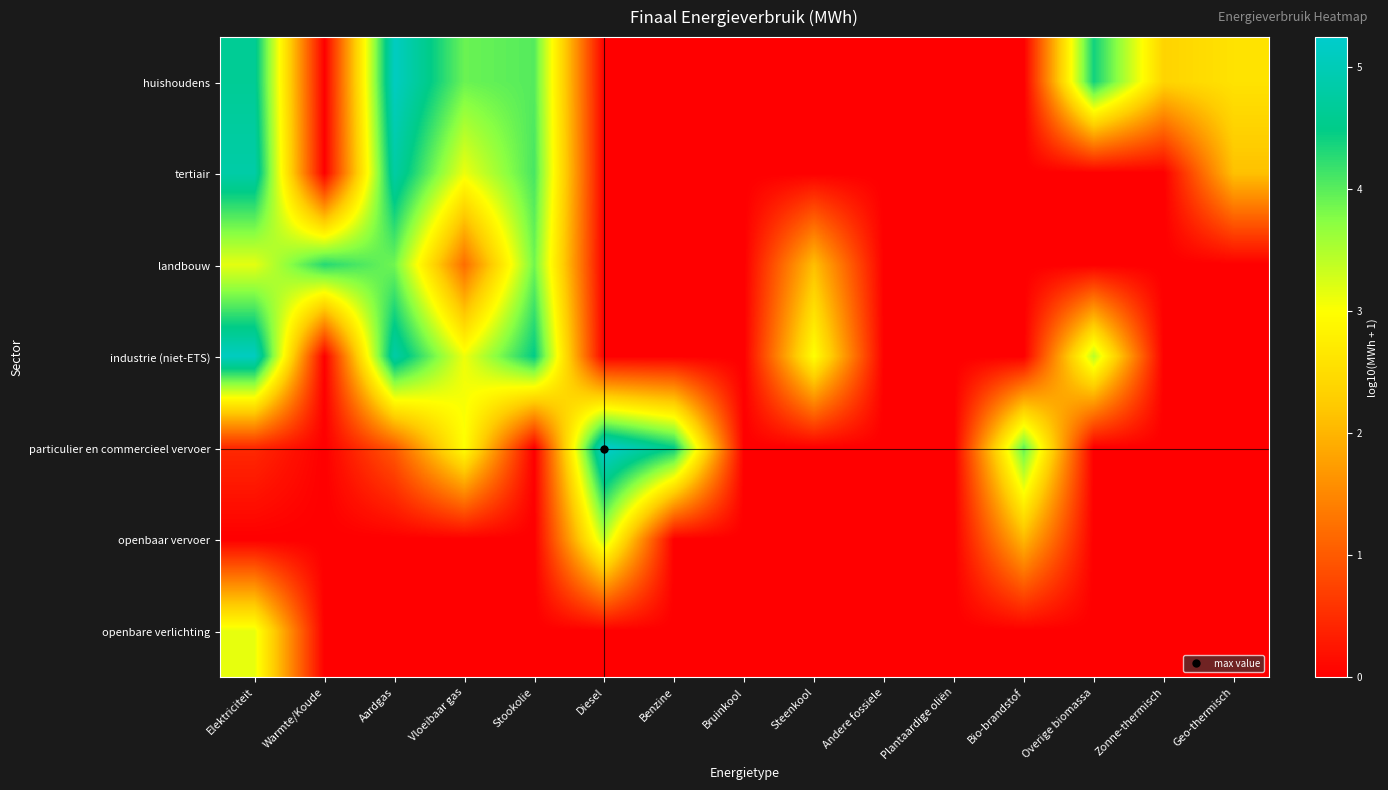

Between Bruinkool and Plantaardige oliën, which is larger?

Bruinkool